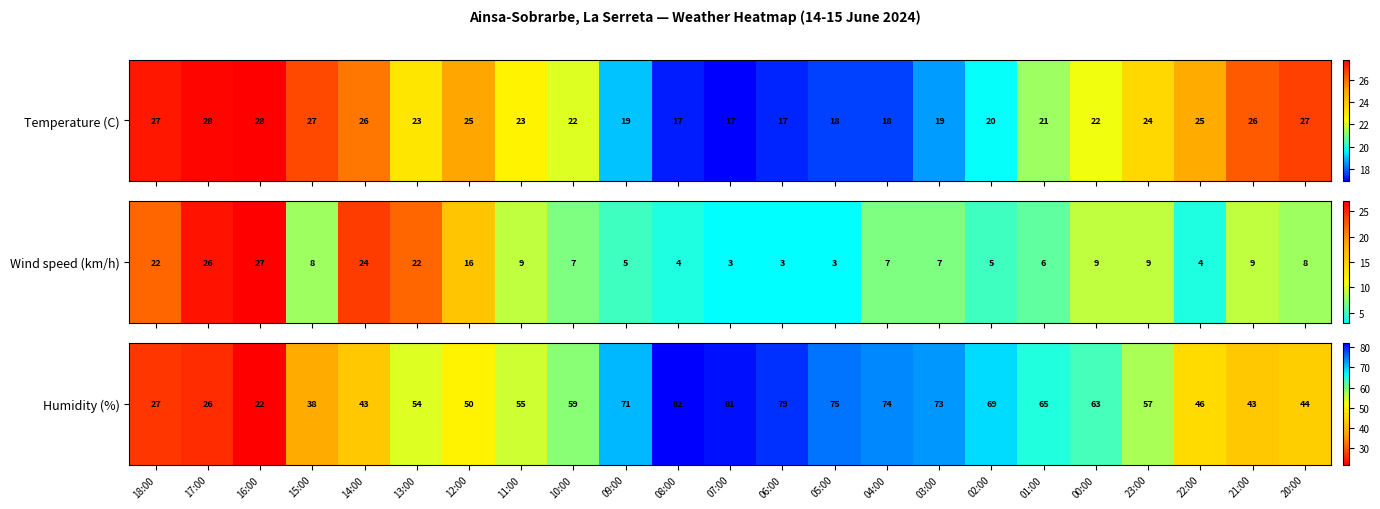

Count the number of data series in this chart.

1